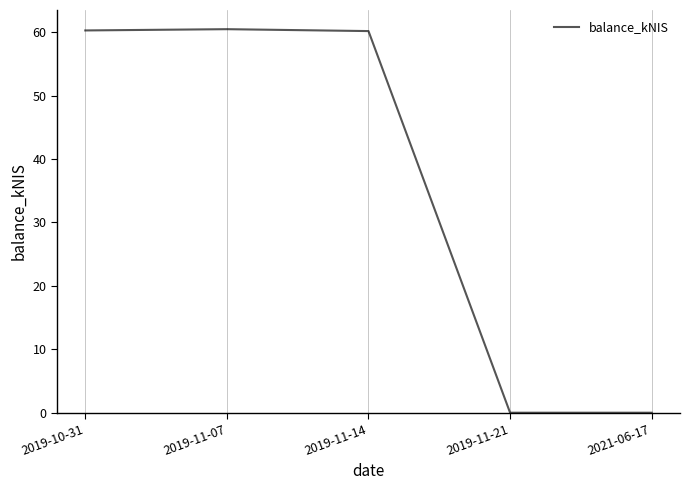

Where does the data first go above 60?

2019-10-31